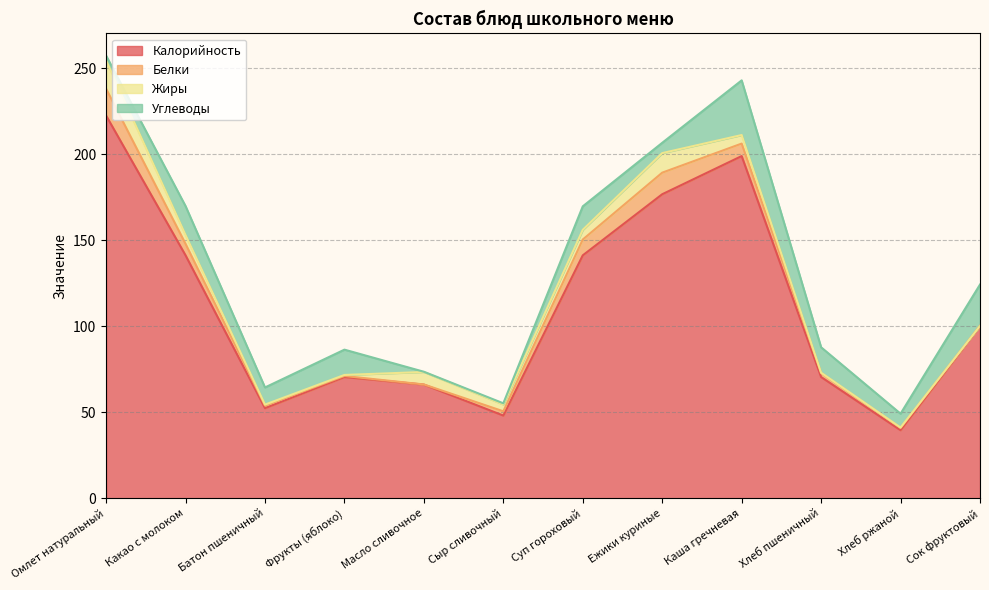

Which series has the largest total across all categories?

Калорийность